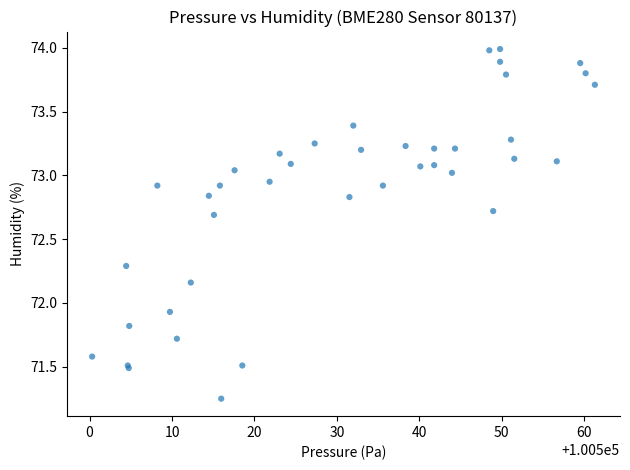

What Y value in the scatter plot is closest to 72?

71.9